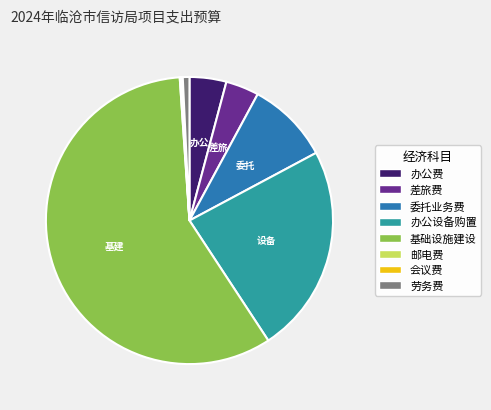

Combined, do 基础设施建设 and 差旅费 account for over 50%?

Yes